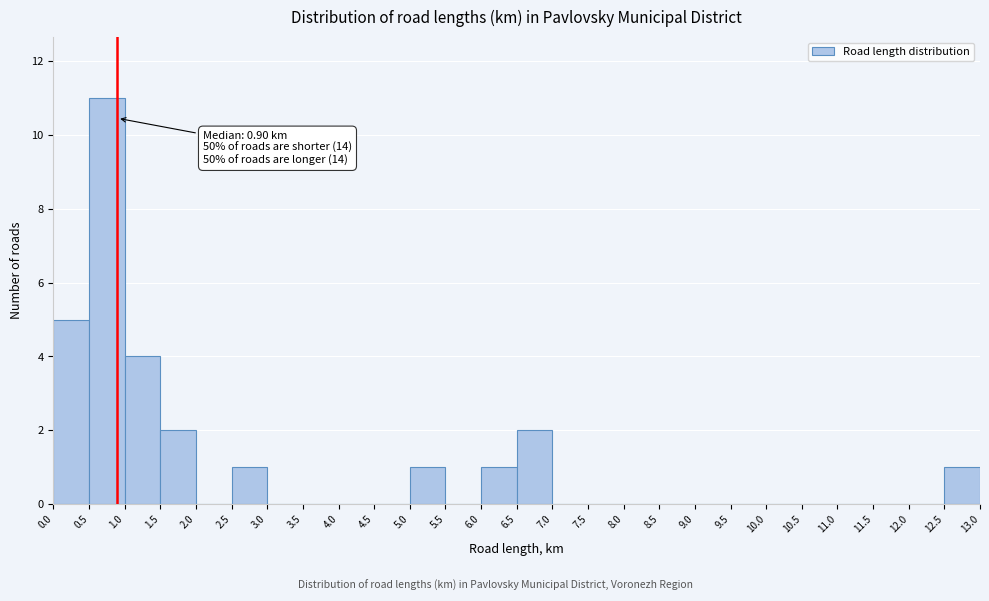

Which range on the x-axis has the tallest bar?

0.5 to 1.0